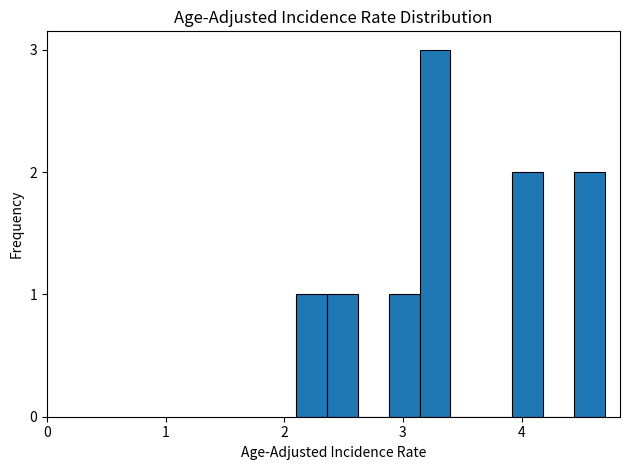

Around what value on the x-axis is the tallest bar? Give the approximate position of its centre, as read against the axis.

3.3